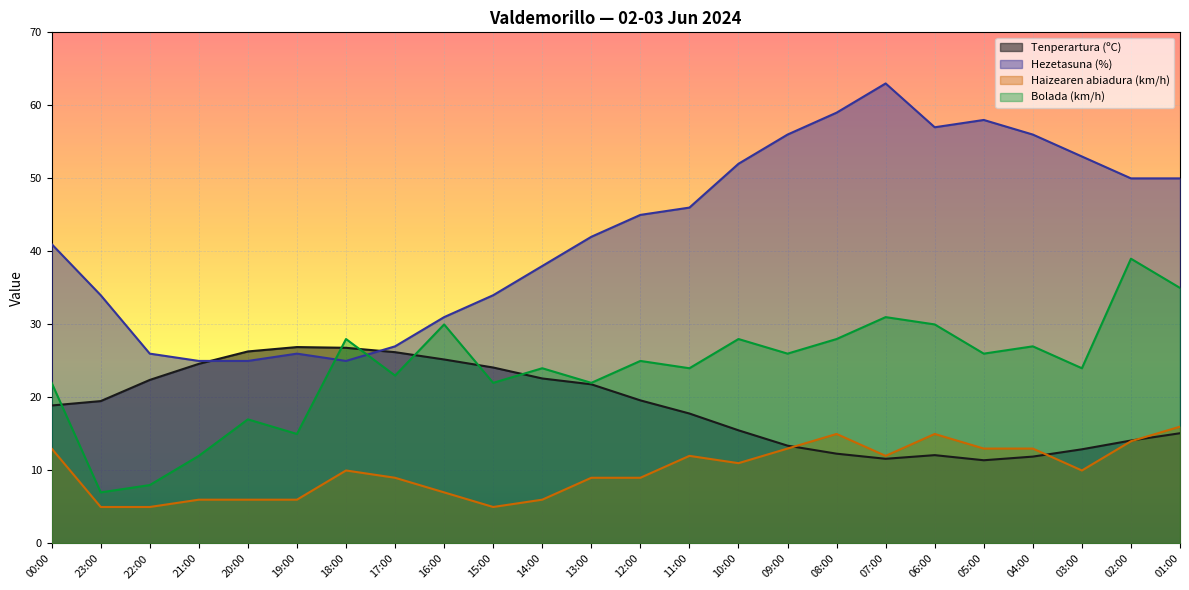

True or false: Bolada (km/h) has a value of 8.0 at 22:00.

True